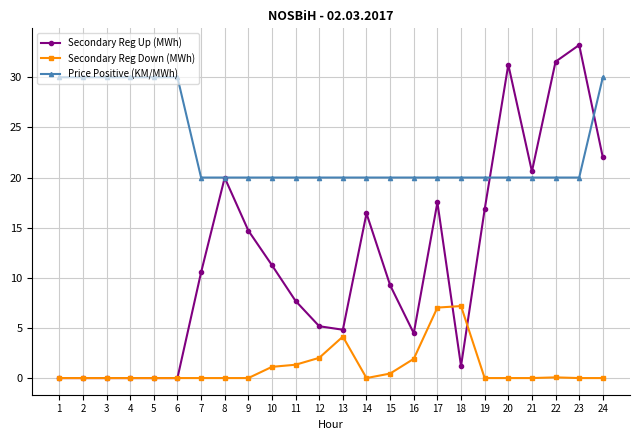

Which series has the largest range (max minus min)?

Secondary Reg Up (MWh)